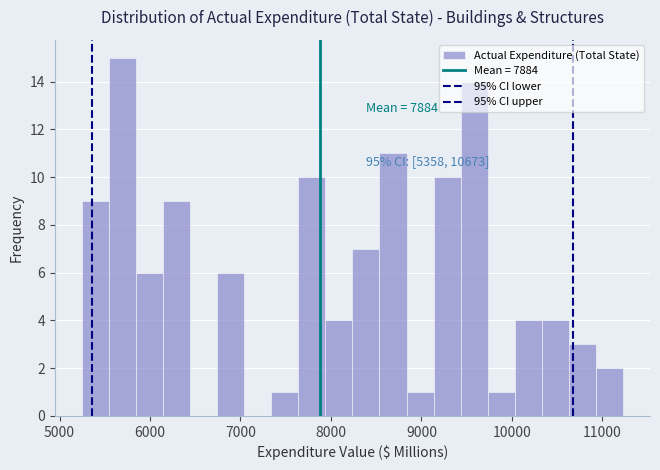

Around what value on the x-axis is the tallest bar? Give the approximate position of its centre, as read against the axis.

5700